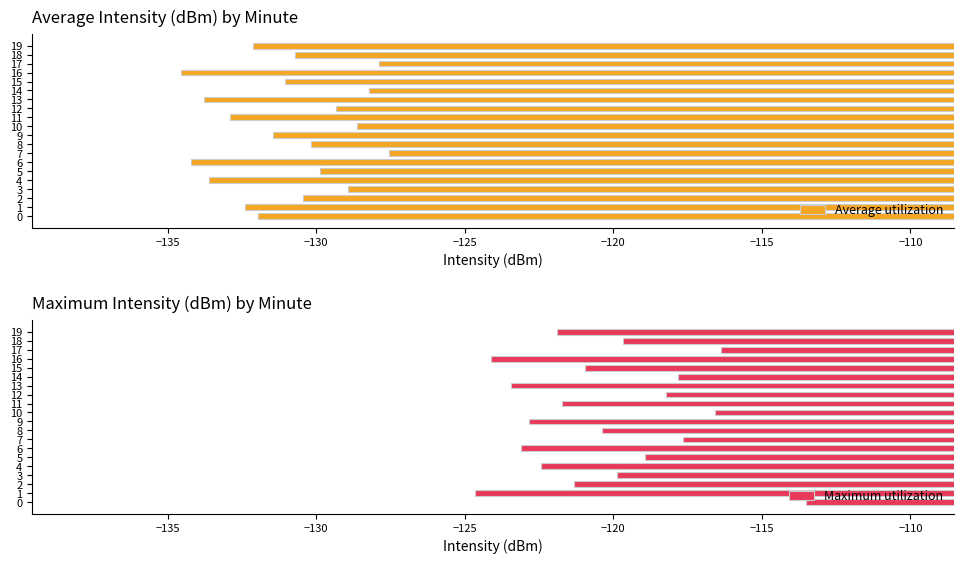

The Average utilization series shows -43.2 at 16. True or false?

False